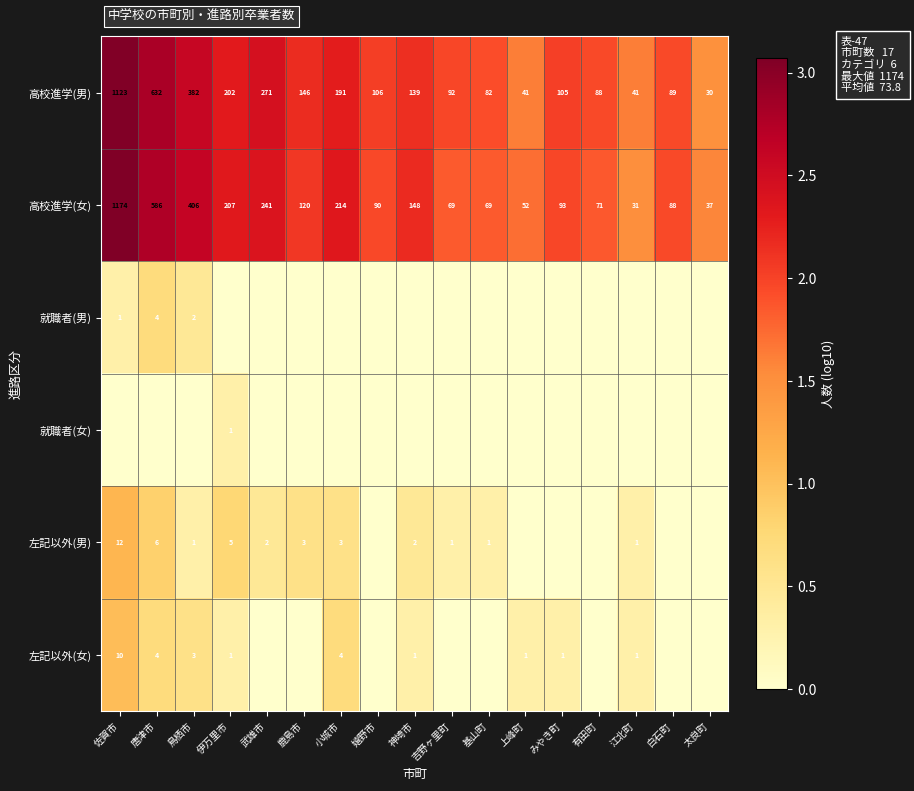

Count the number of data series in this chart.

6